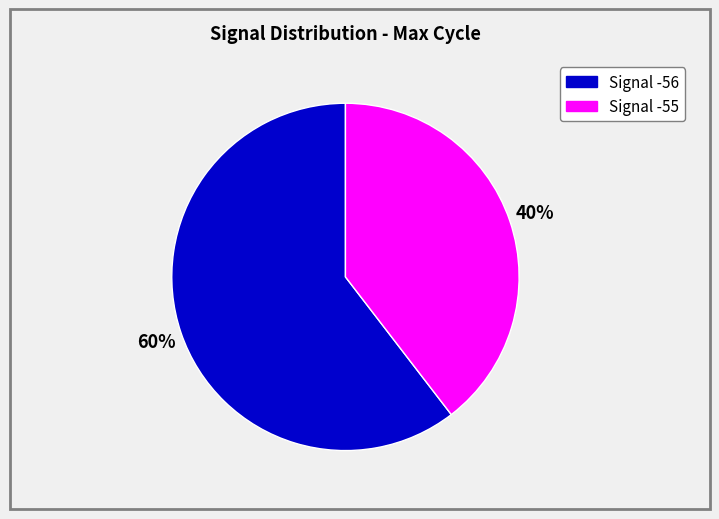

Is there a majority slice in this chart?

Yes